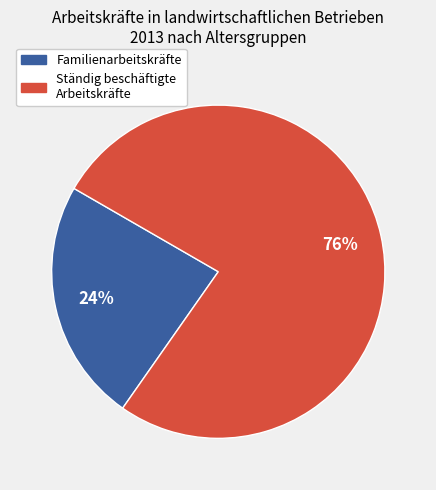

Does any single category account for the majority?

Yes